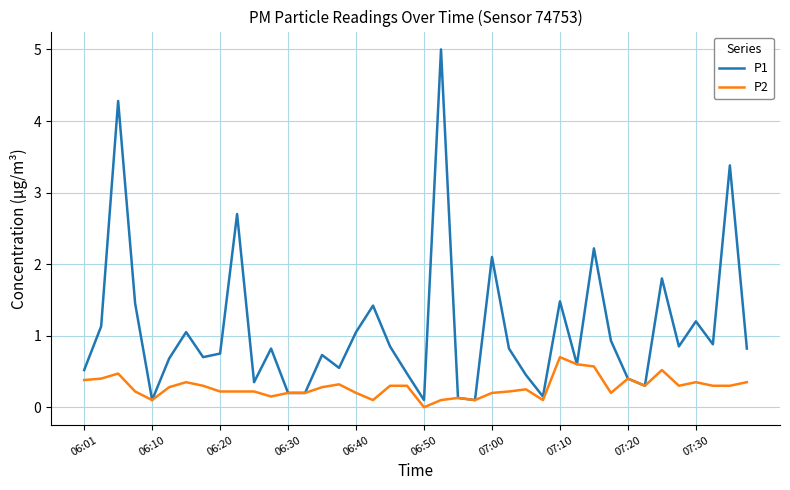

Which series has the largest total across all categories?

P1